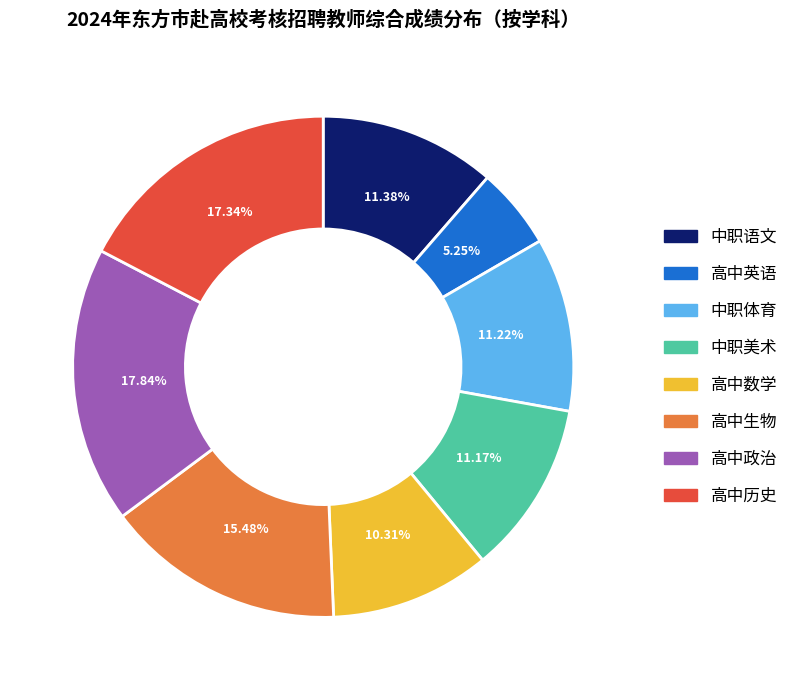

Is there a majority slice in this chart?

No